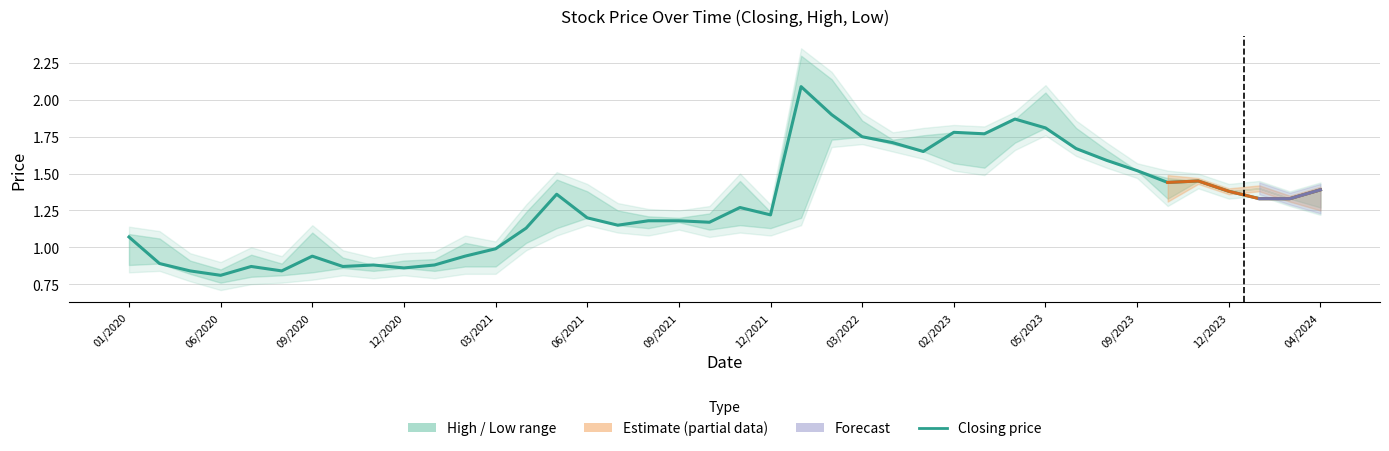

How many values are below 1?

12